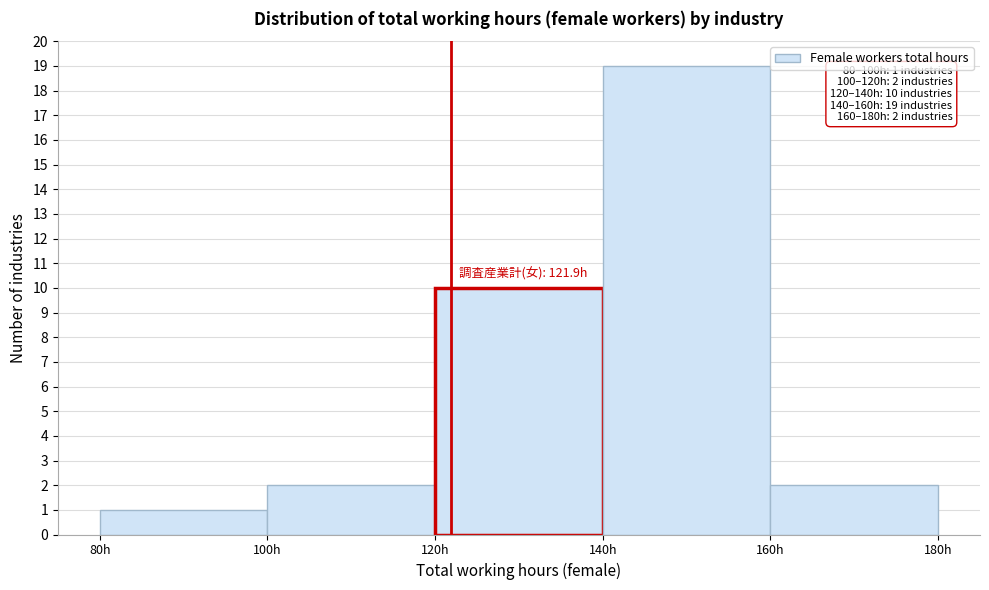

Which range on the x-axis has the tallest bar?

140 to 160